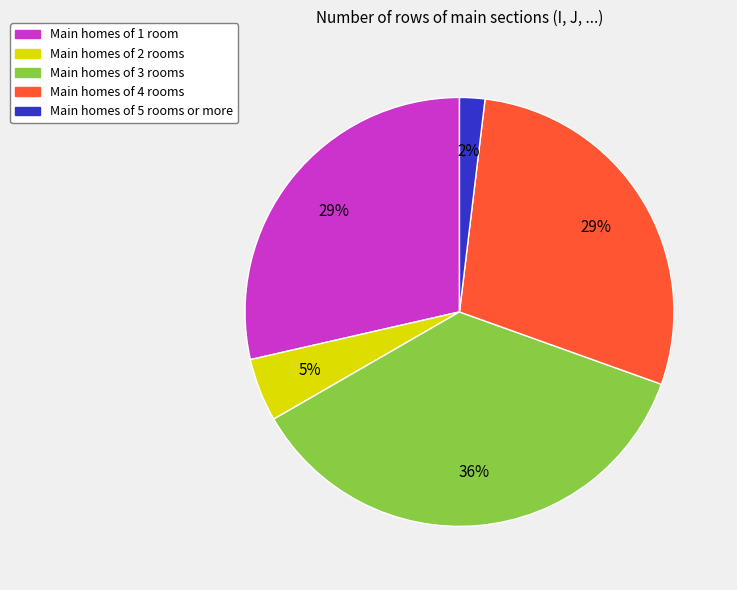

Approximately how many times larger is the value at Main homes of 4 rooms compared to Main homes of 1 room?

1.0